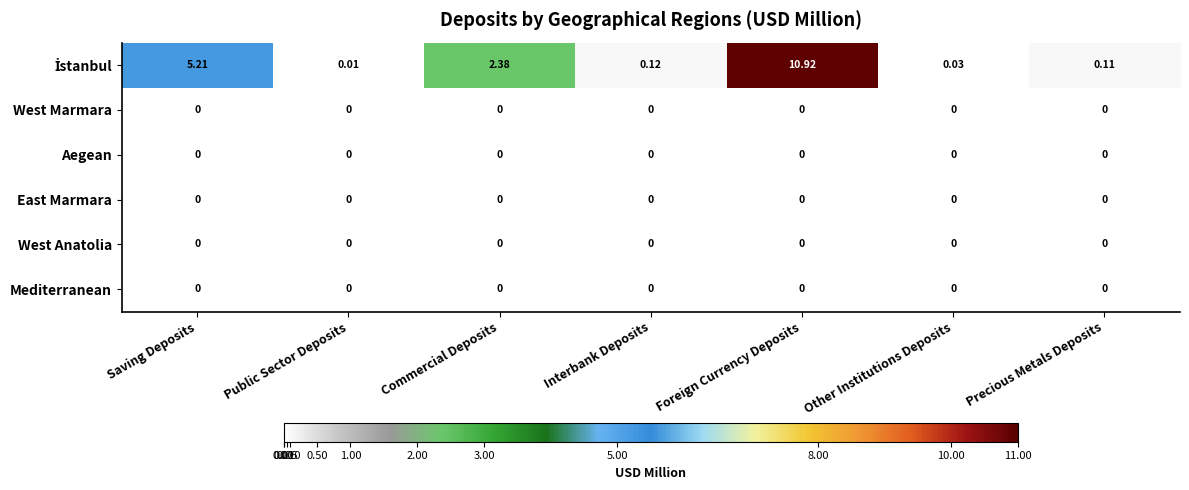

At which category is the sum across all series the highest?

Foreign Currency Deposits